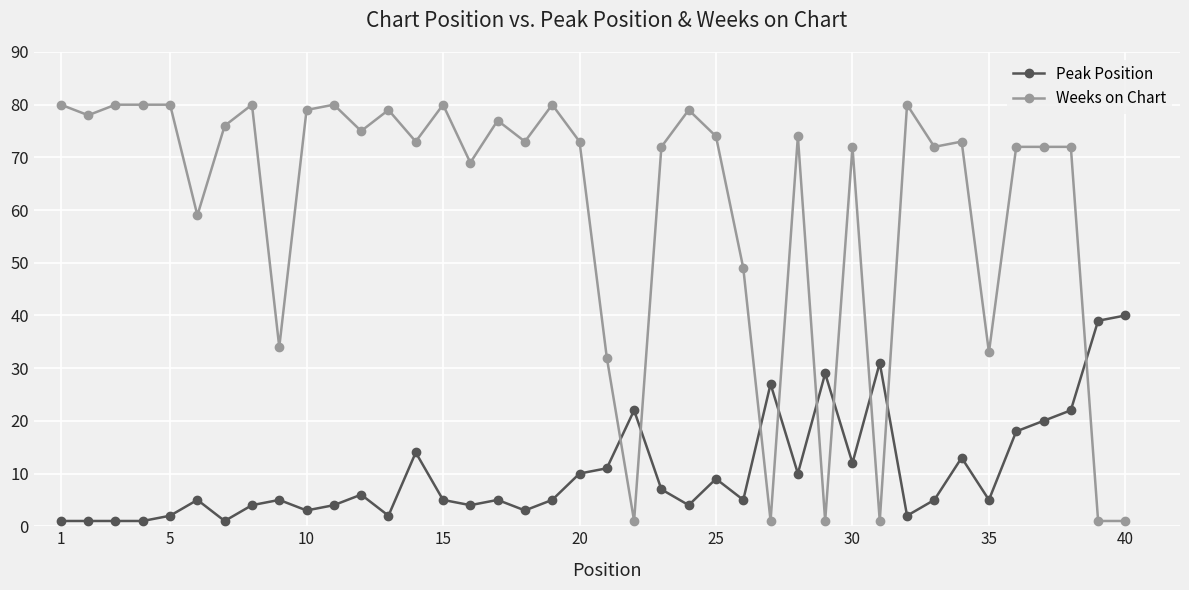

True or false: Peak Position and Weeks on Chart cross at least once.

True